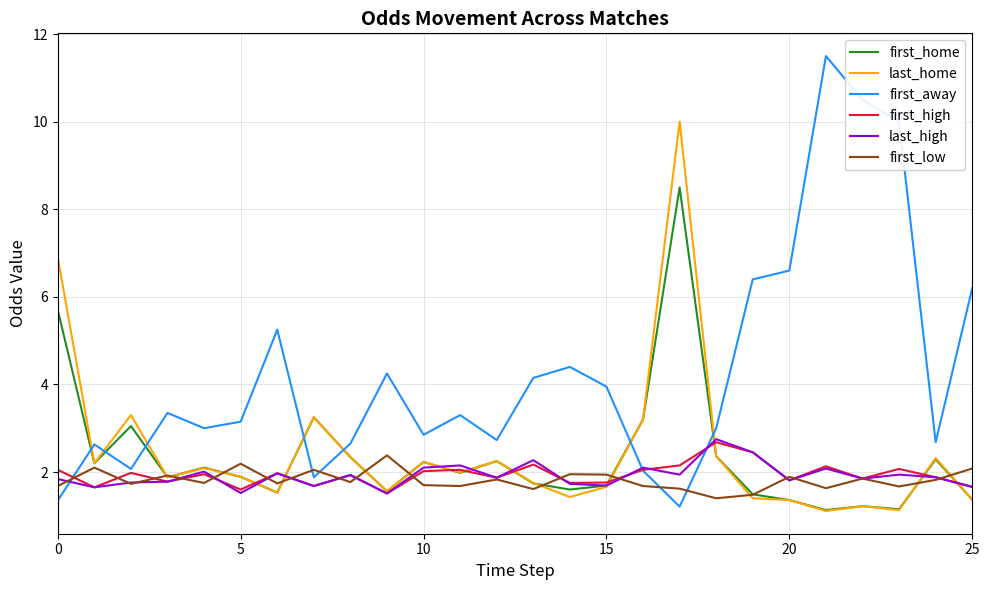

What is the smallest value displayed?

1.1